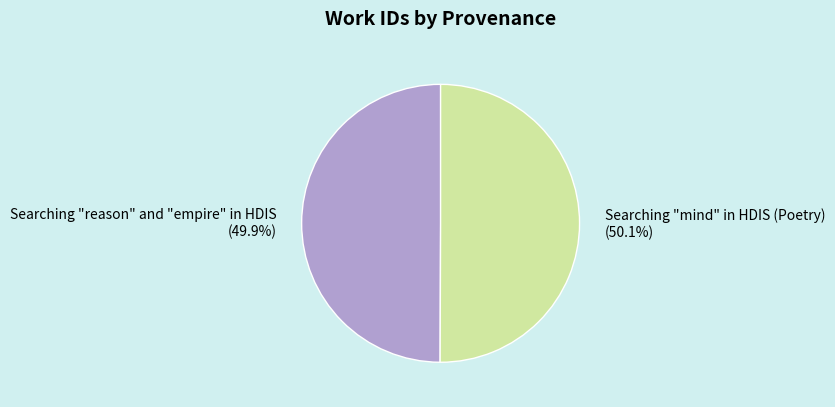

Is there any slice that represents more than half of the pie?

Yes